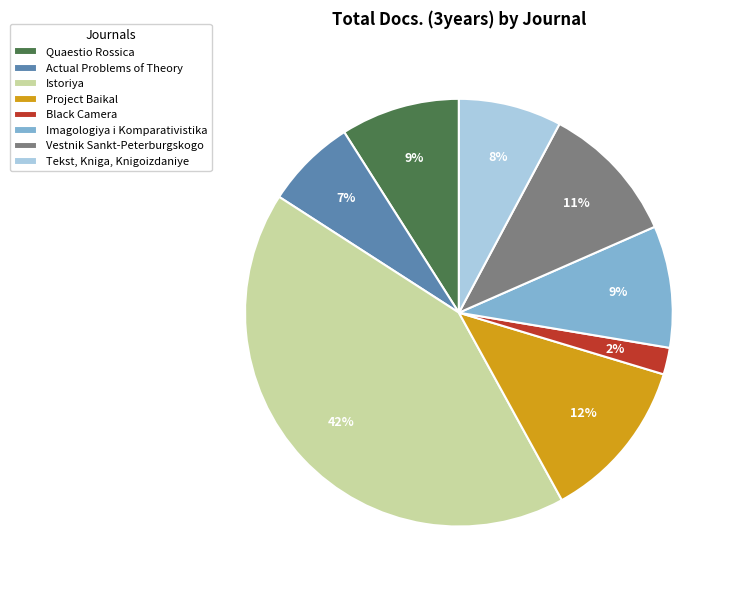

Count the number of slices in the pie.

8